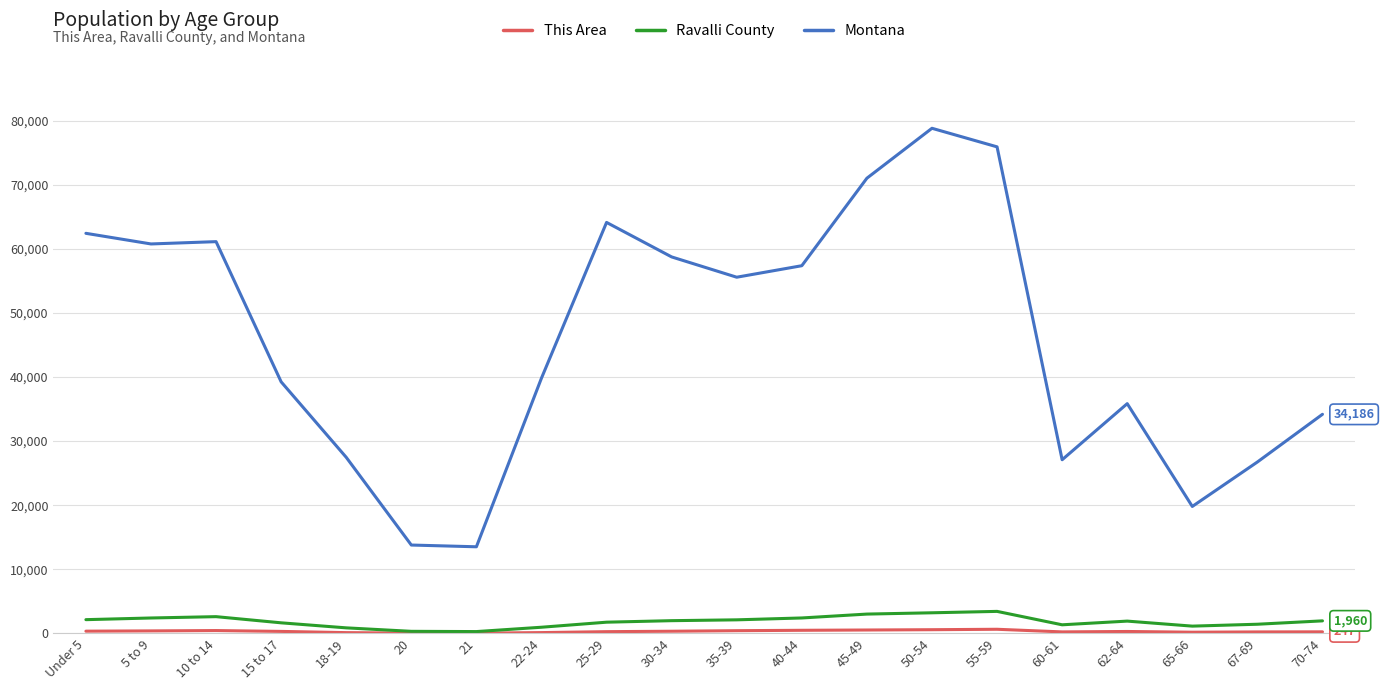

True or false: Montana and Ravalli County intersect in this chart.

False